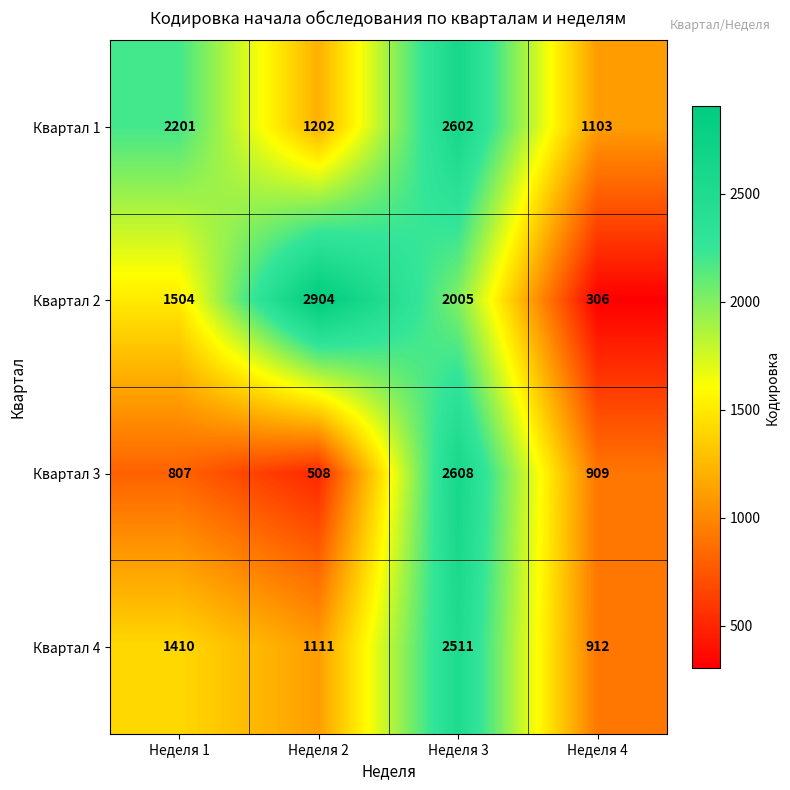

Count the Квартал 2 values in the range 1504 to 2904.

3